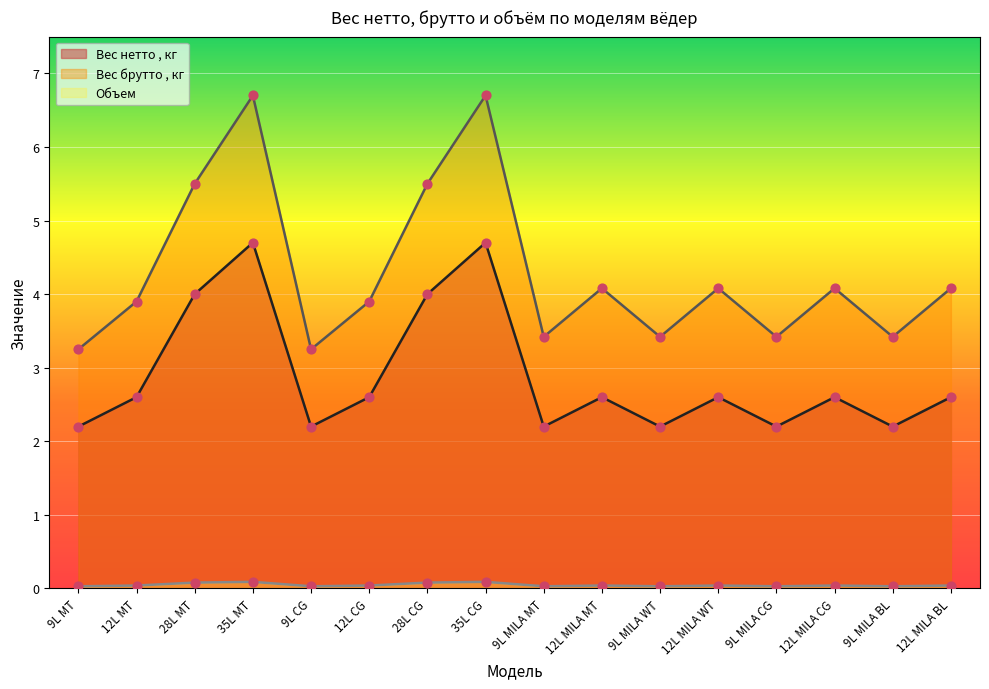

Which series has the widest spread of Y values?

Вес брутто , кг